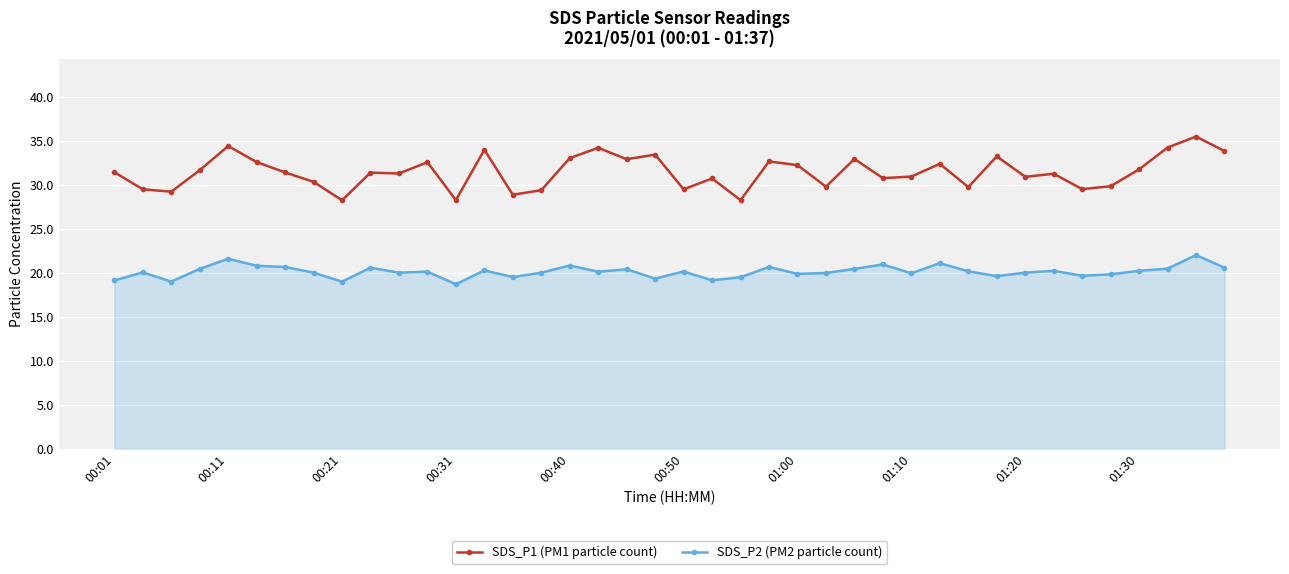

Which series has the largest range (max minus min)?

SDS_P1 (PM1 particle count)